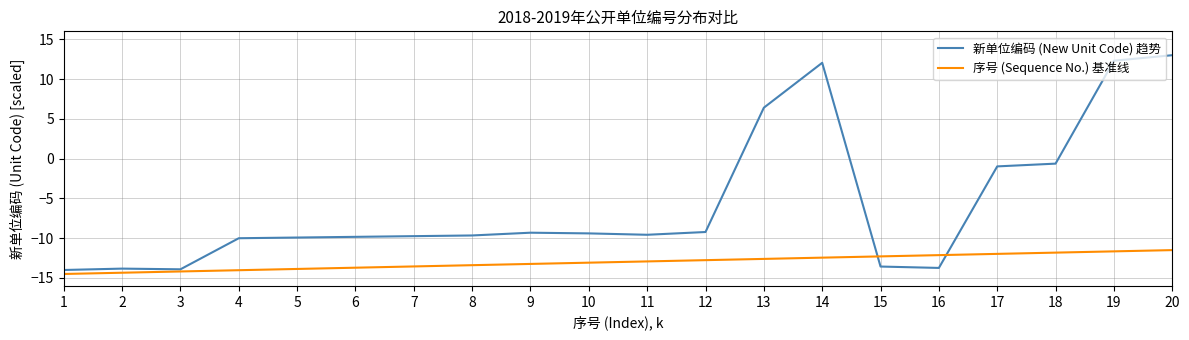

What is the greatest value displayed?

13.0